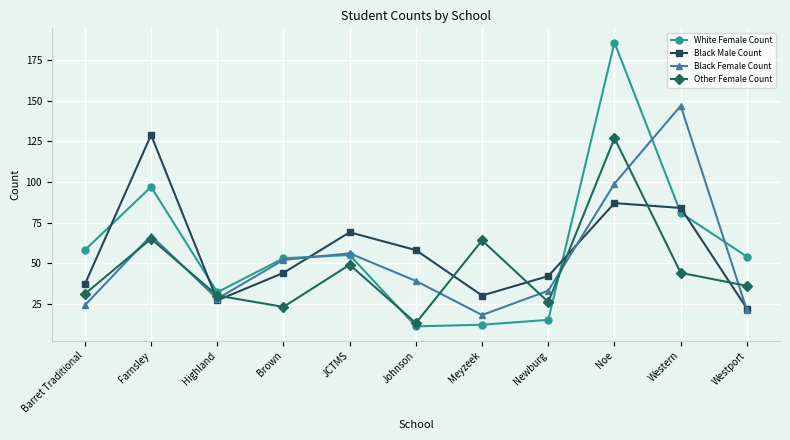

Where is the first local maximum for Black Male Count?

Farnsley